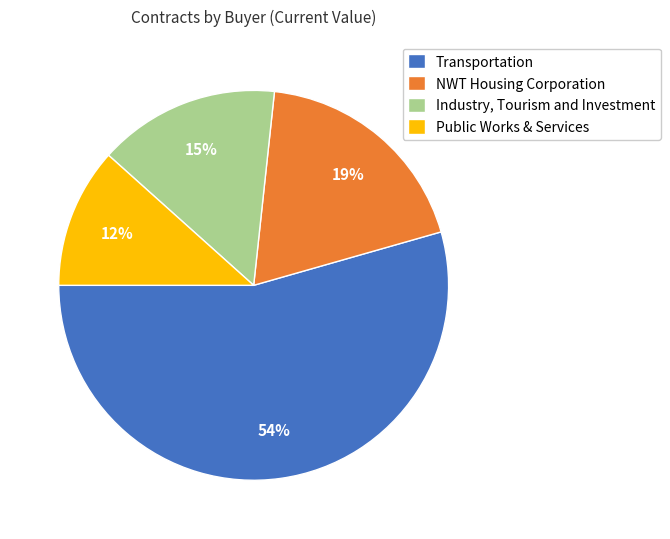

Rank the categories by value from highest to lowest.

Transportation, NWT Housing Corporation, Industry, Tourism and Investment, Public Works & Services